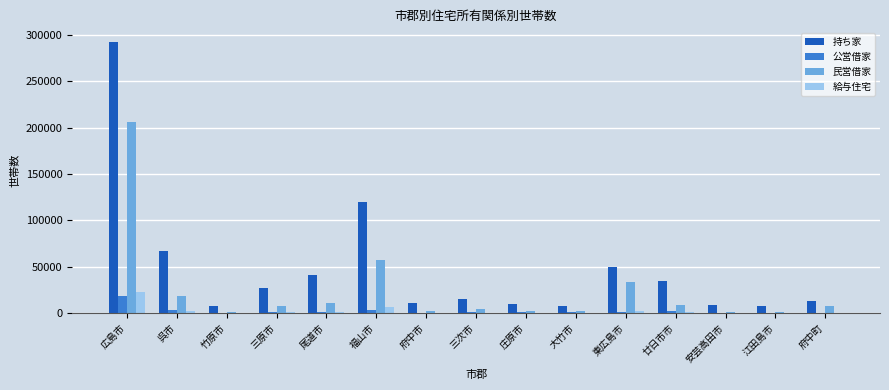

What is the sum of all 給与住宅 values?

40635